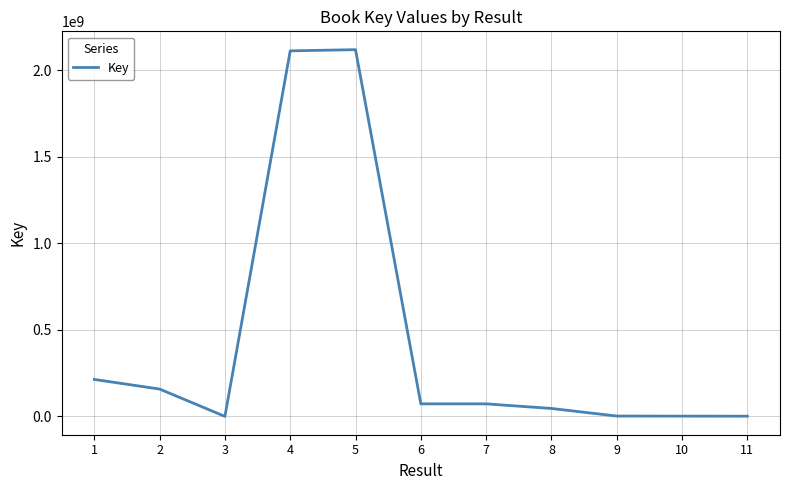

What is the difference between the maximum and minimum values?

2117871625